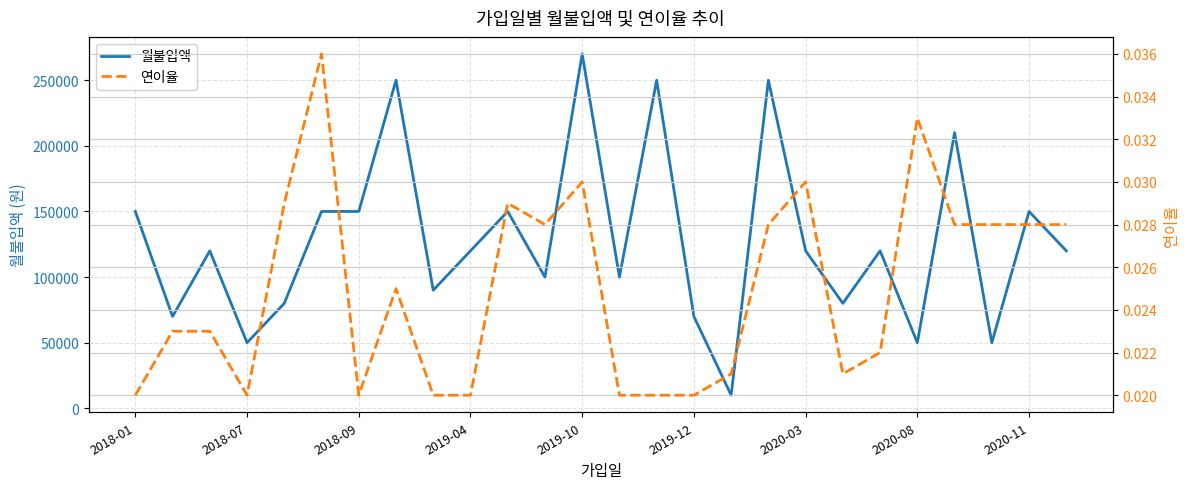

What is the minimum value for 월불입액?

10000